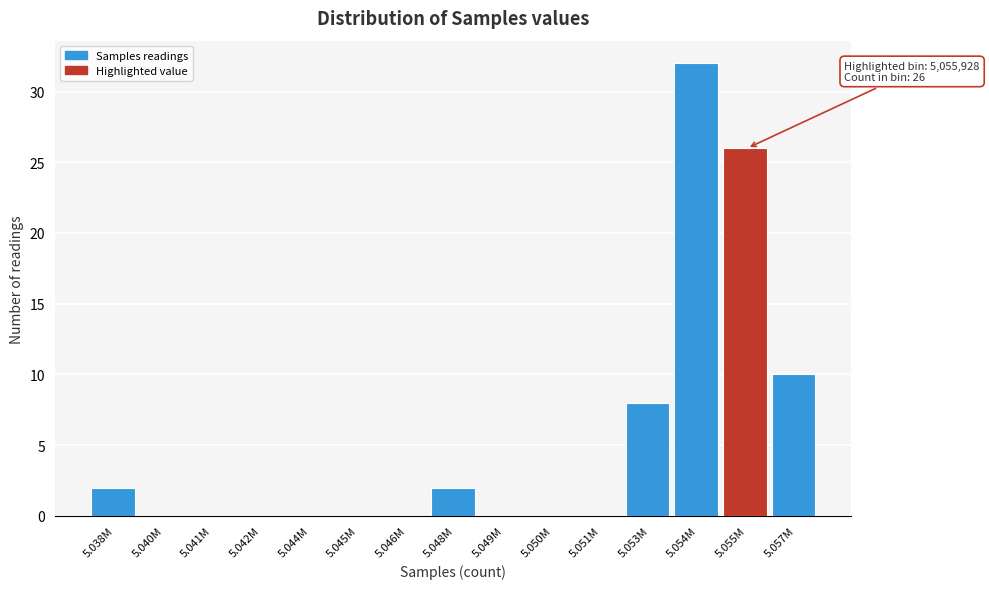

Reading left to right, what are all the values shown in this chart?

5.038M=2	5.040M=0	5.041M=0	5.042M=0	5.044M=0	5.045M=0	5.046M=0	5.048M=2	5.049M=0	5.050M=0	5.051M=0	5.053M=8	5.054M=32	5.055M=26	5.057M=10